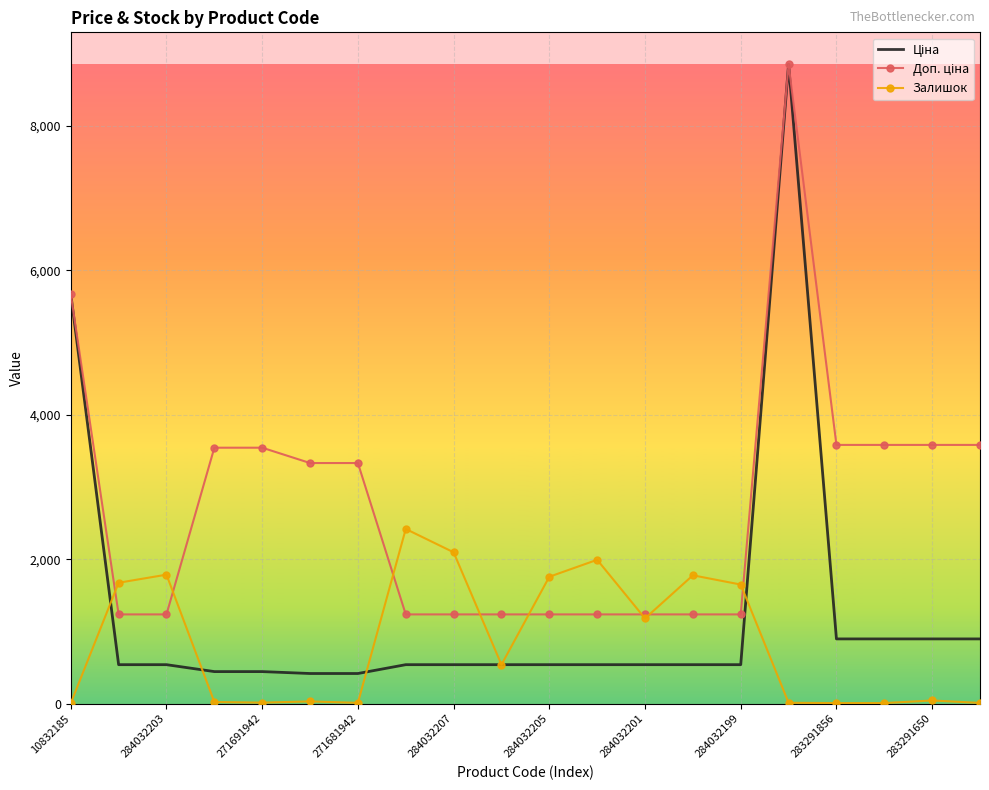

What is the greatest value displayed?

8856.7